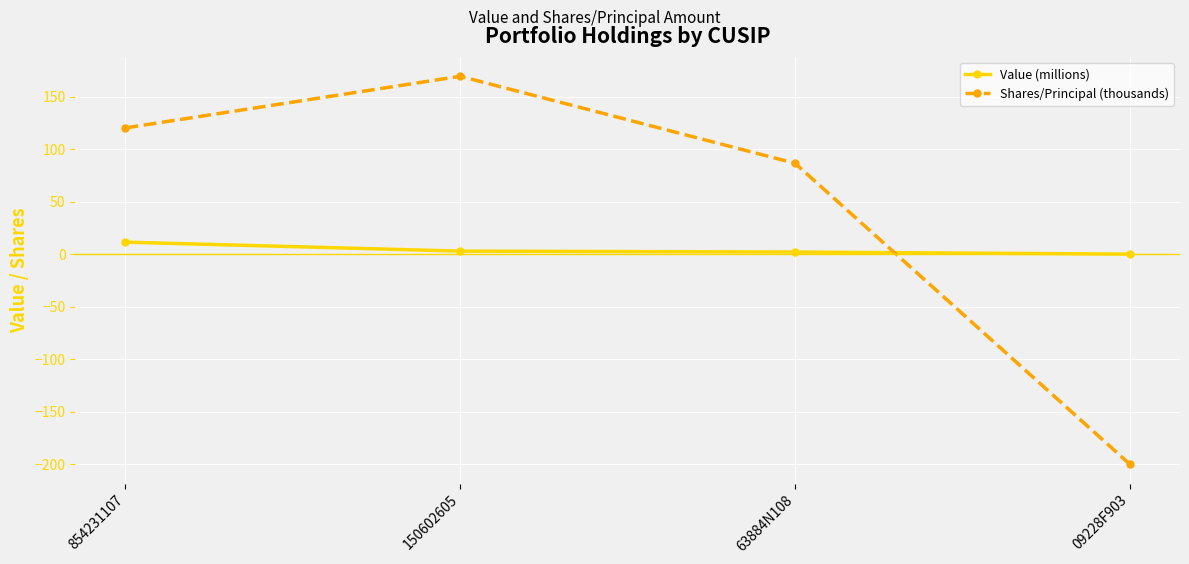

Which label corresponds to the smallest value in the chart?

09228F903